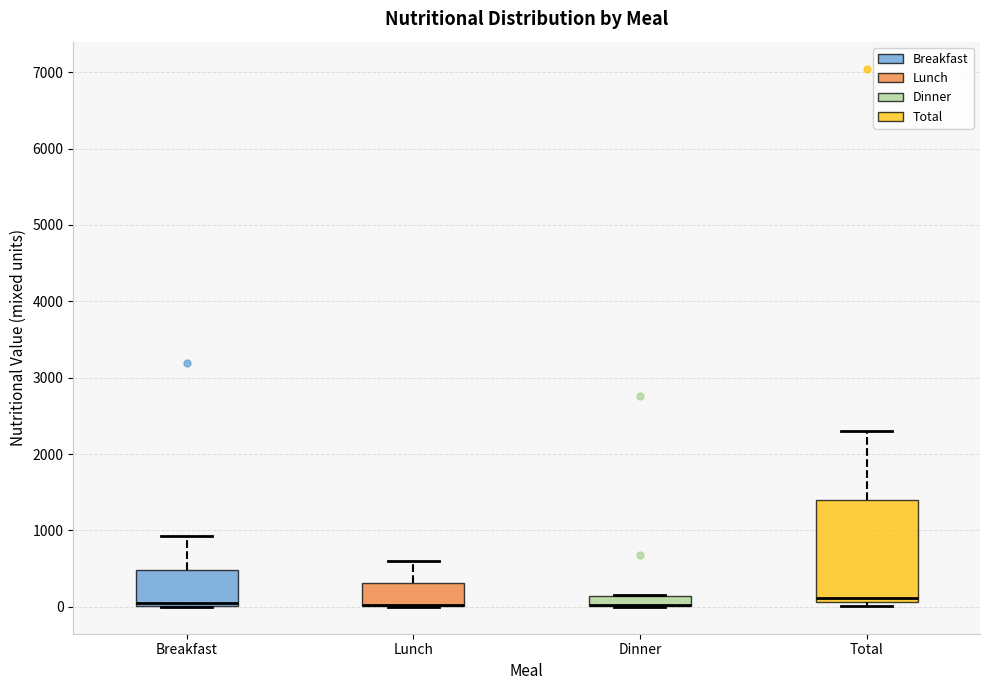

Comparing the boxes themselves (not the whiskers), which one is the tallest?

Total